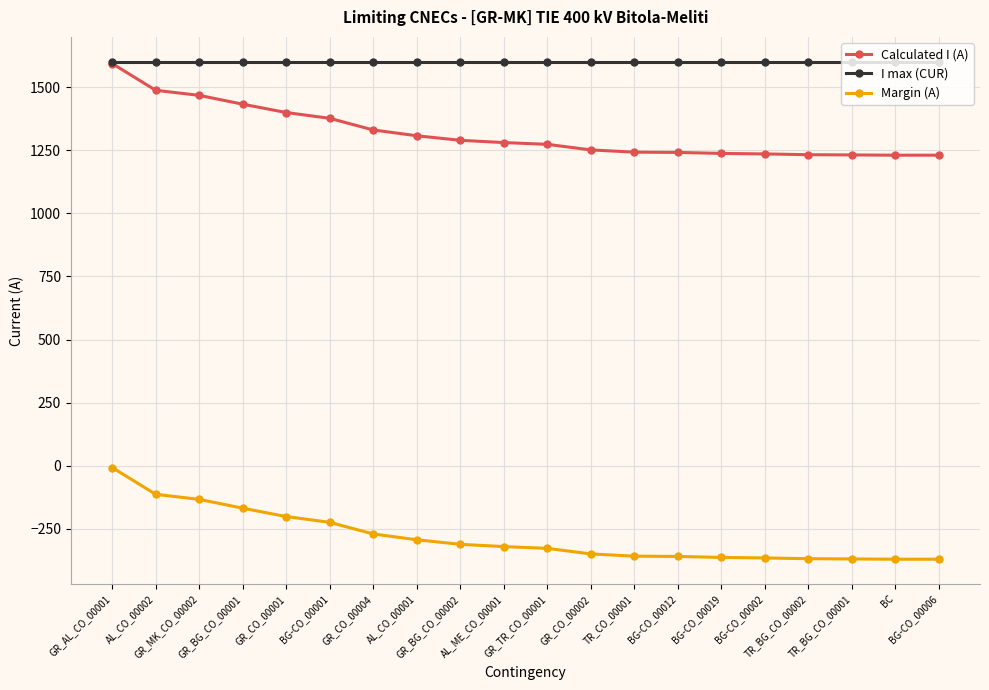

What is the maximum value for Margin (A)?

-7